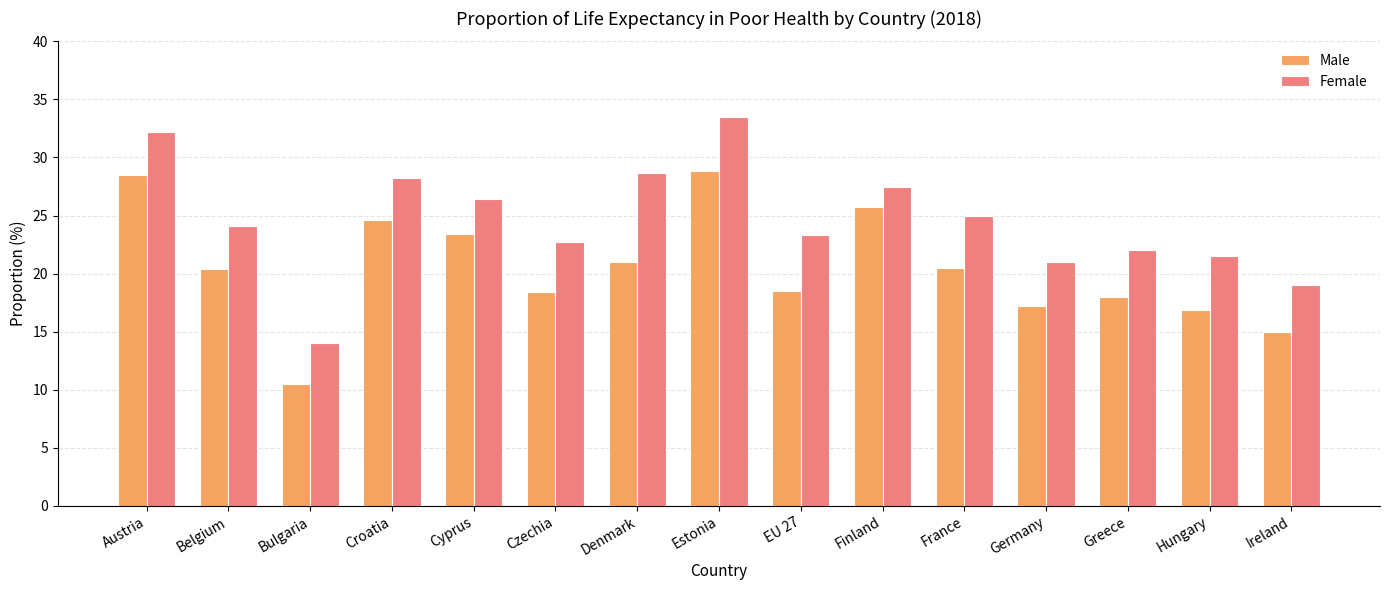

What is the label of the 12th bar from the left?

Germany